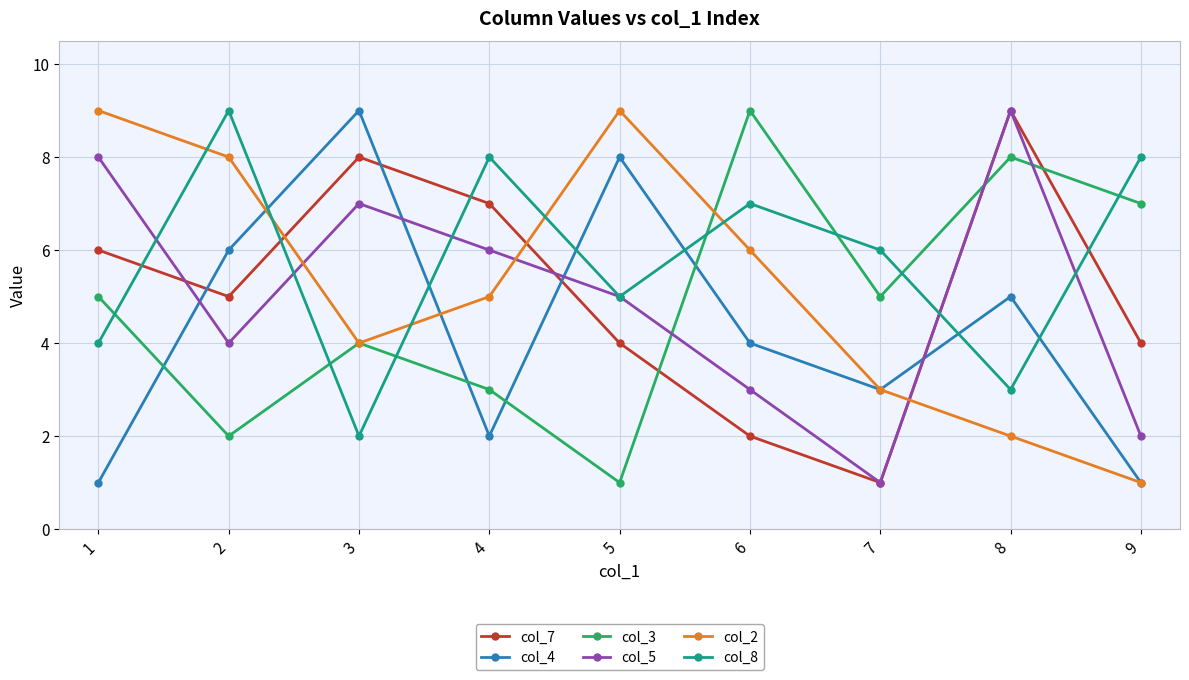

The col_4 series shows 0 at 1. True or false?

False